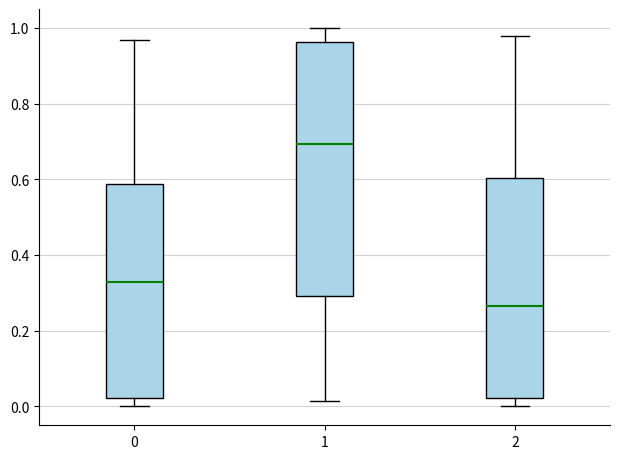

Reading left to right, read every box against the y-axis: the position of its median line, the range the box covers, and the ends of its whiskers. The values are not printed on the chart, so give them approximately, as read against the axis.

0: median 0.32, box 0.02 to 0.58, whiskers 0.00 to 0.96
1: median 0.70, box 0.30 to 0.96, whiskers 0.02 to 1.00
2: median 0.26, box 0.02 to 0.60, whiskers 0.00 to 0.98